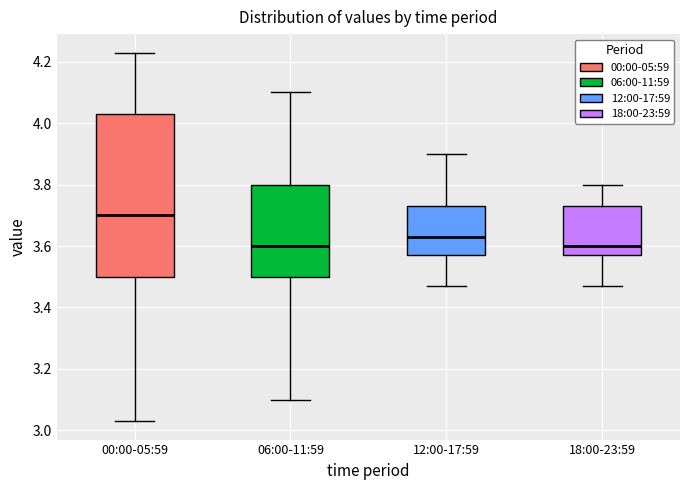

Reading left to right, transcribe this box plot: for each box, give where its median line is, the range the box spans, and where its two whiskers end, as read against the y-axis. The values are not printed on the chart, so give them approximately, as read against the axis.

00:00-05:59: median 3.70, box 3.50 to 4.04, whiskers 3.04 to 4.24
06:00-11:59: median 3.60, box 3.50 to 3.80, whiskers 3.10 to 4.10
12:00-17:59: median 3.64, box 3.58 to 3.74, whiskers 3.48 to 3.90
18:00-23:59: median 3.60, box 3.58 to 3.74, whiskers 3.48 to 3.80